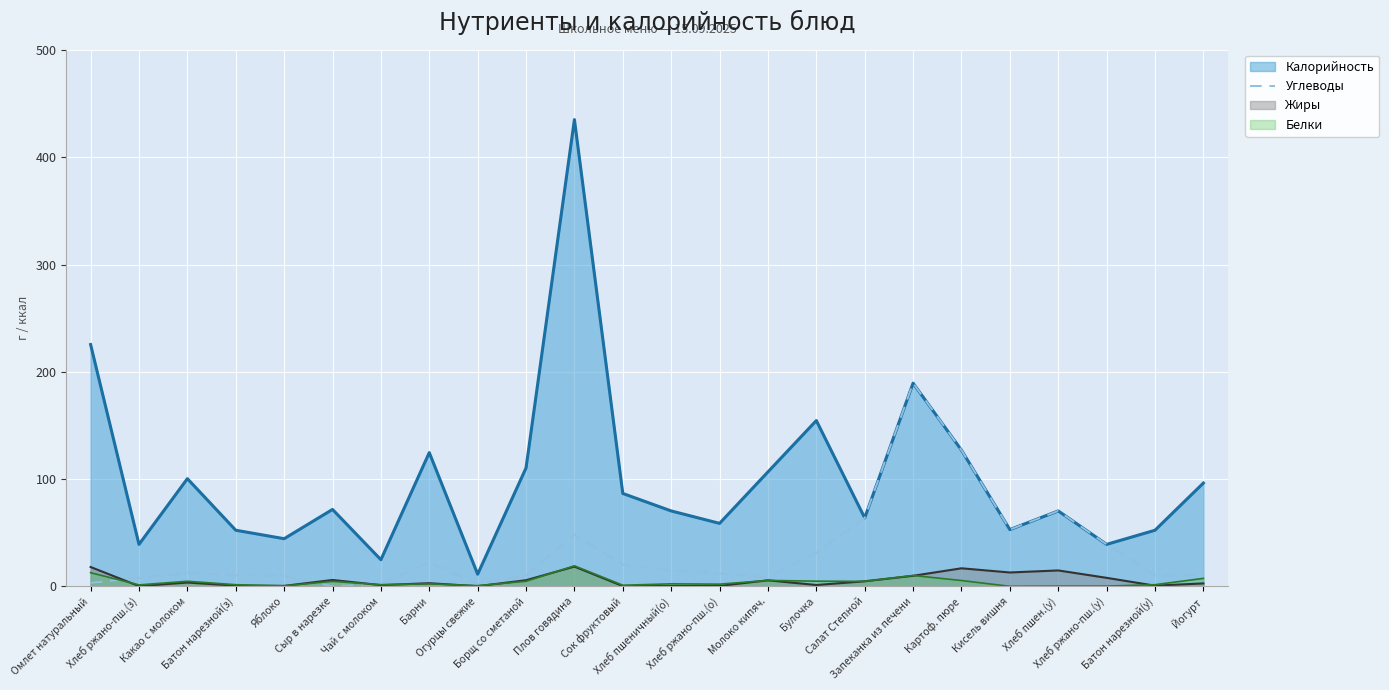

Which series has the largest total across all categories?

Калорийность